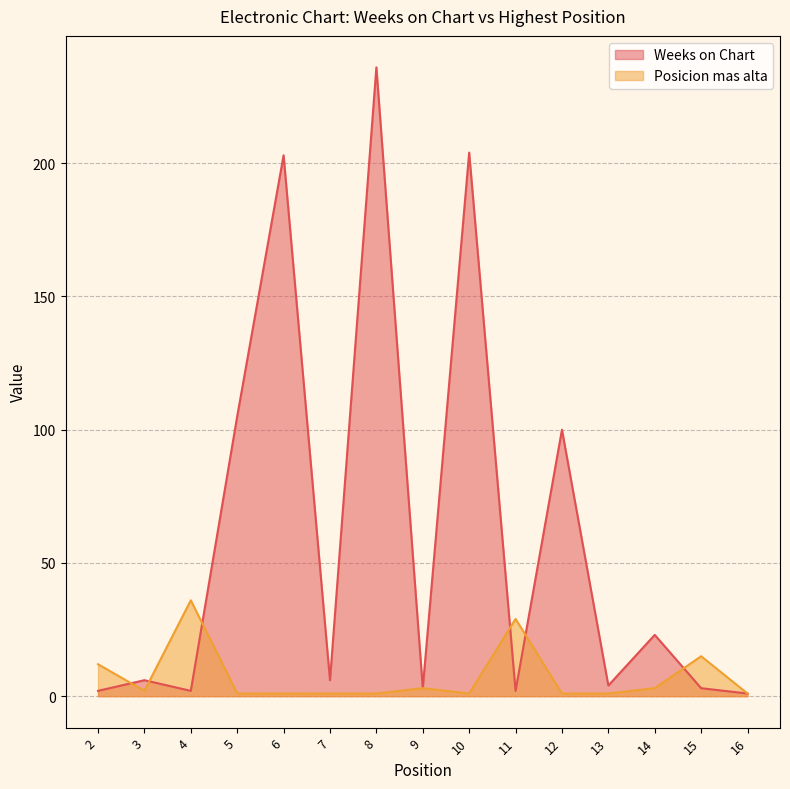

What are all the series names shown in the legend?

Weeks on Chart, Posicion mas alta